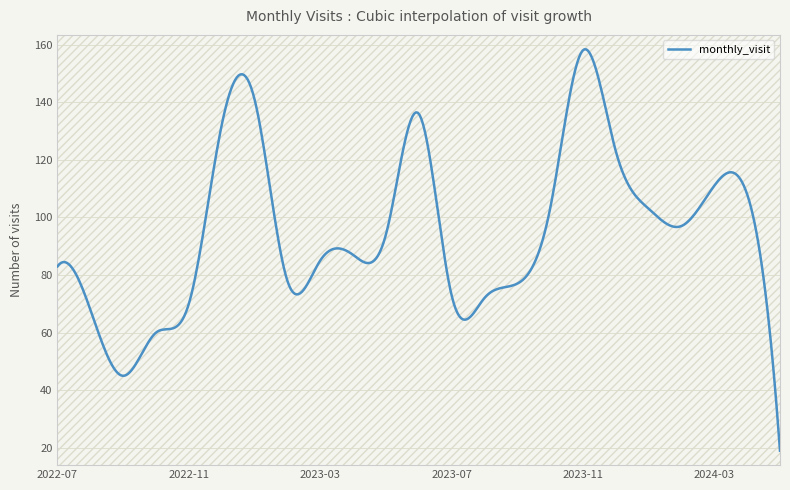

What is the smallest value displayed?

19.0